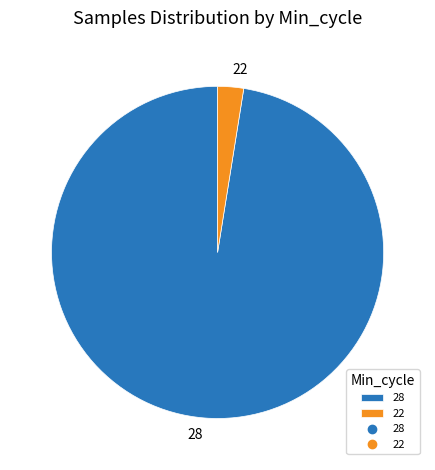

True or false: 28 accounts for 1% of the total.

False